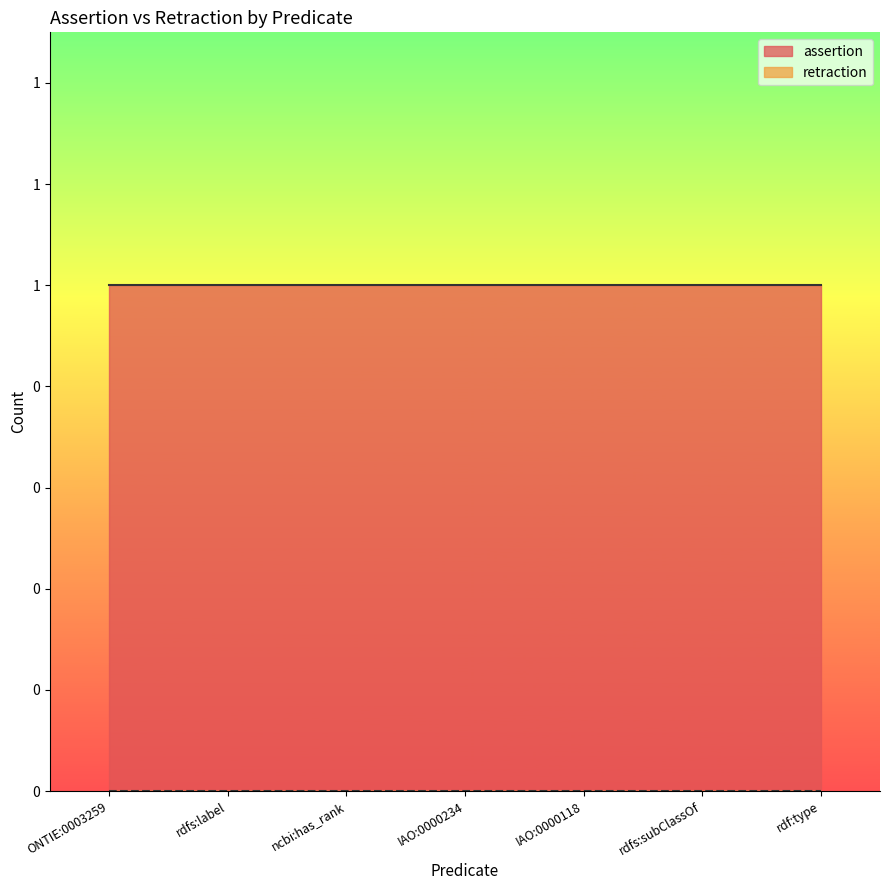

True or false: retraction has more than 1 points higher than both neighbors.

False